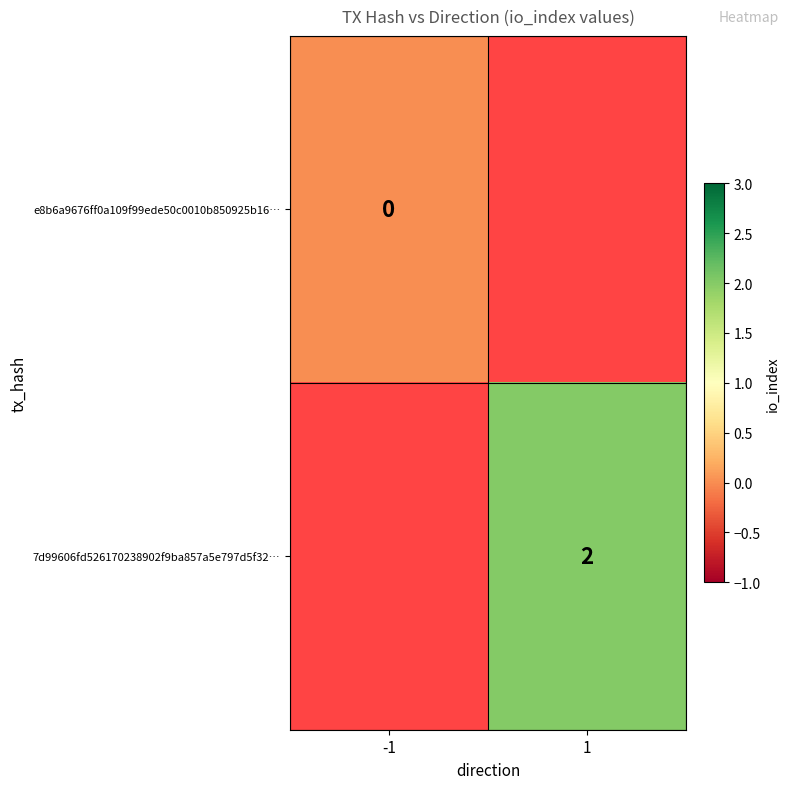

The value of 7d99606fd526170238902f9ba857a5e797d5f32… at 1 is 2. True or false?

True